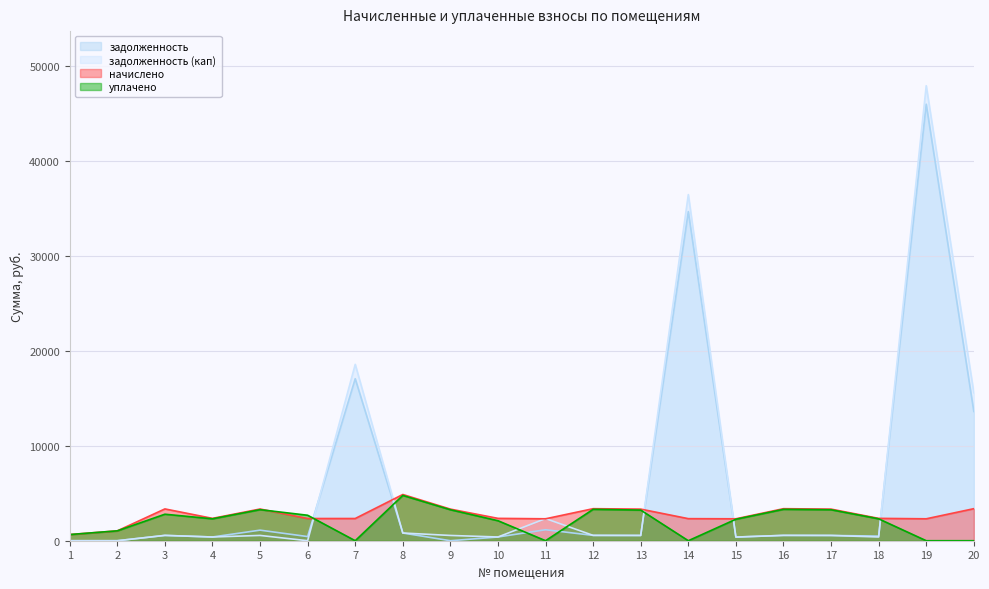

Does the chart display data point markers on the line(s)?

No